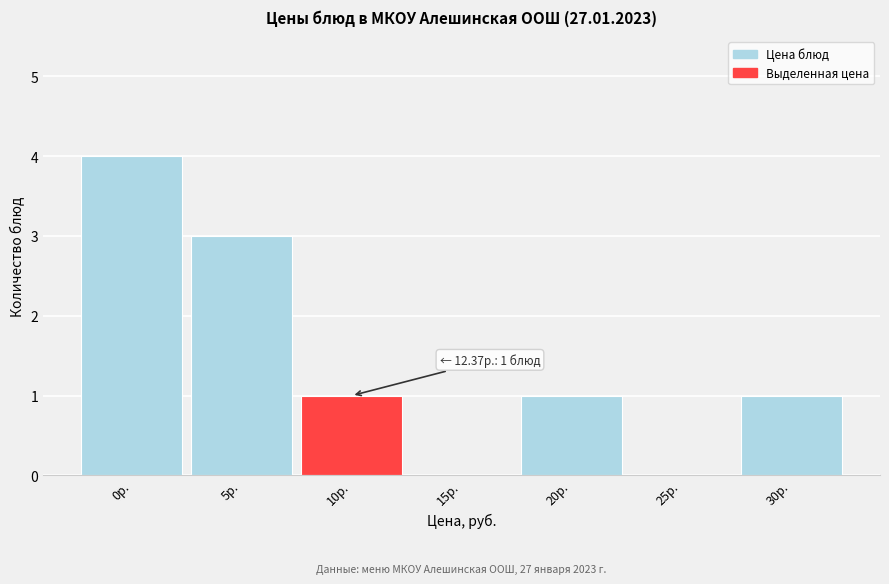

Reading right to left, extract all data points from this chart.

30р.=1	25р.=0	20р.=1	15р.=0	10р.=1	5р.=3	0р.=4